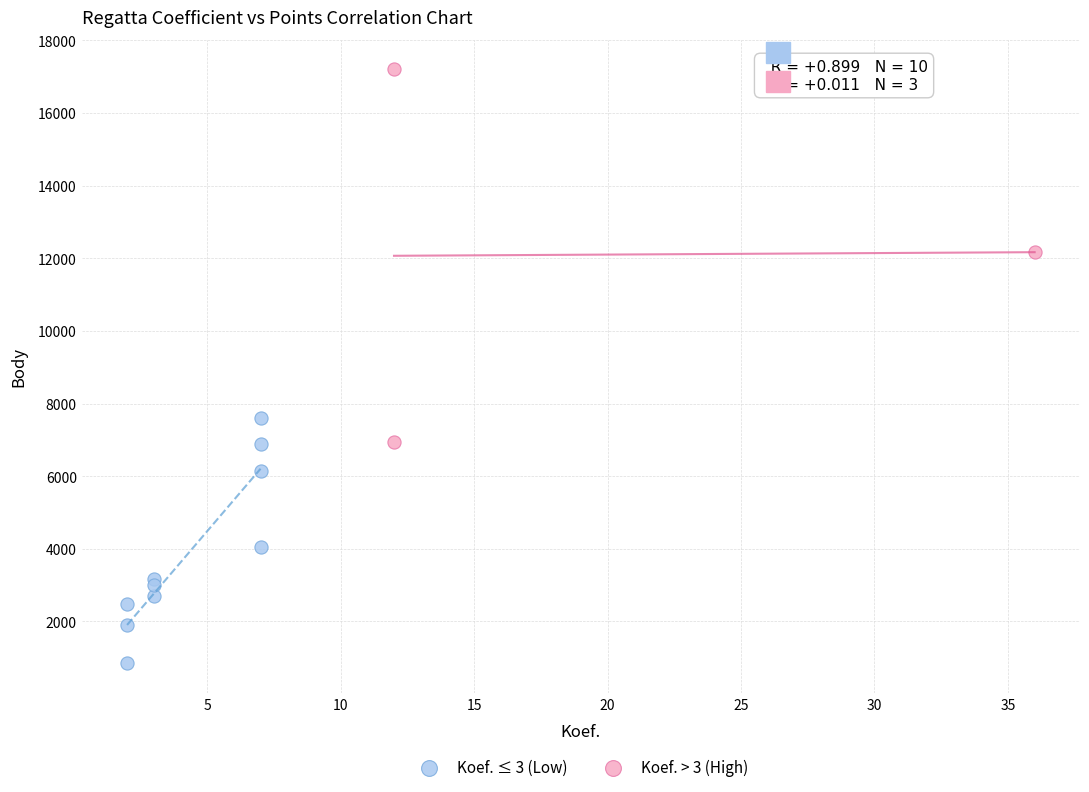

Which series contains the lowest Y value?

Koef. ≤ 3 (Low)